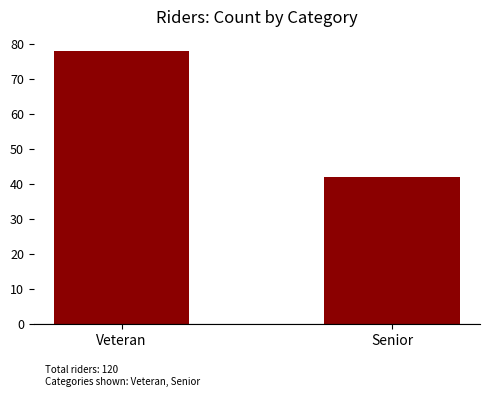

Is it true that the value at Veteran is 109?

False